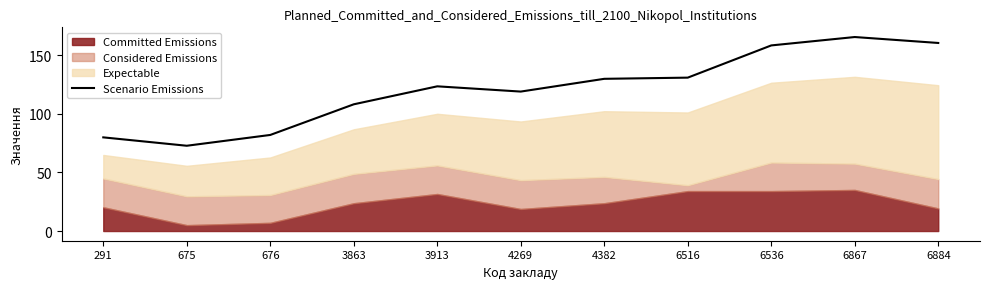

At which label does Scenario Emissions reach its peak?

6867